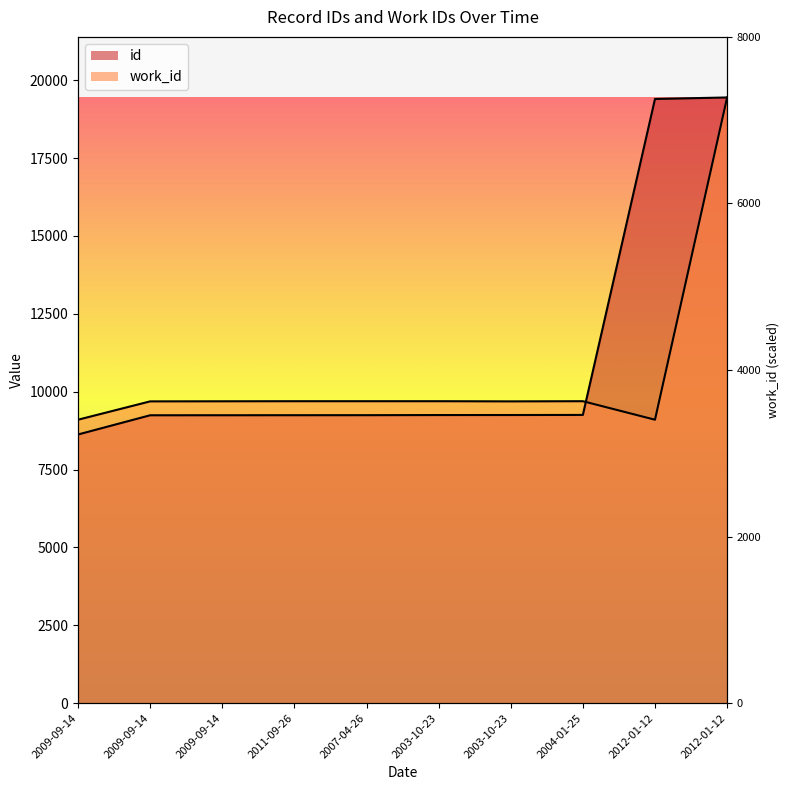

What is the label of the 1st point from the left?

2009-09-14